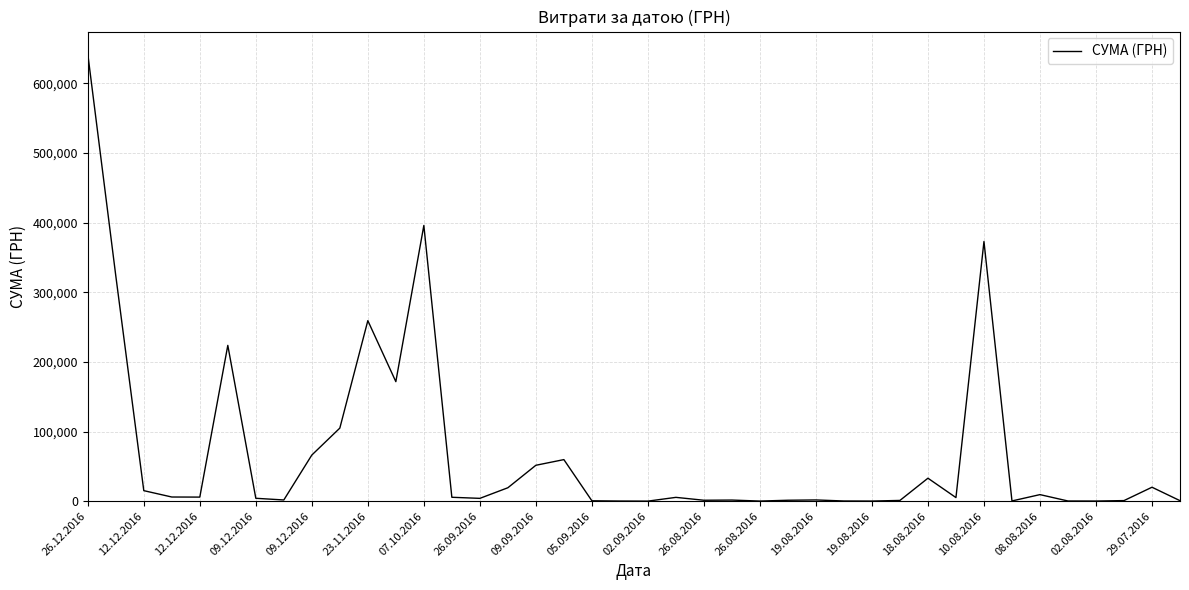

What is the difference between the maximum and minimum values?

642290.5